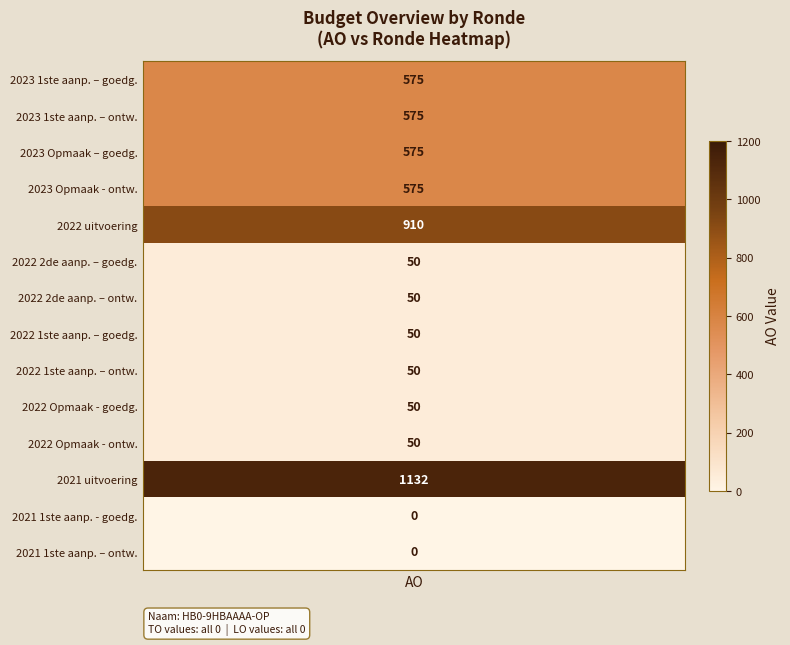

Is the value of ao_values at 9 greater than the value of to_values at 6?

Yes